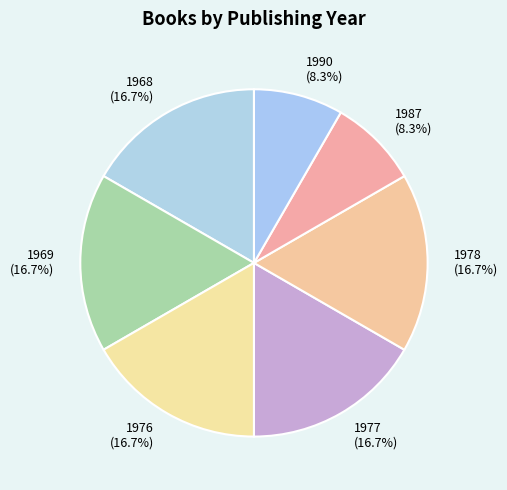

To the nearest percent, what is the average slice percentage?

14%